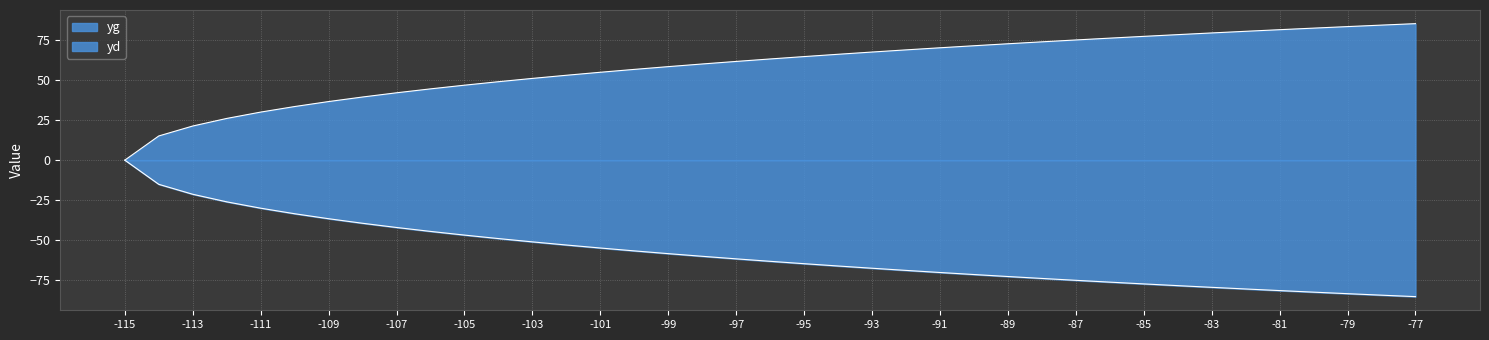

List the series in order of their peak value, highest first.

yg, yd